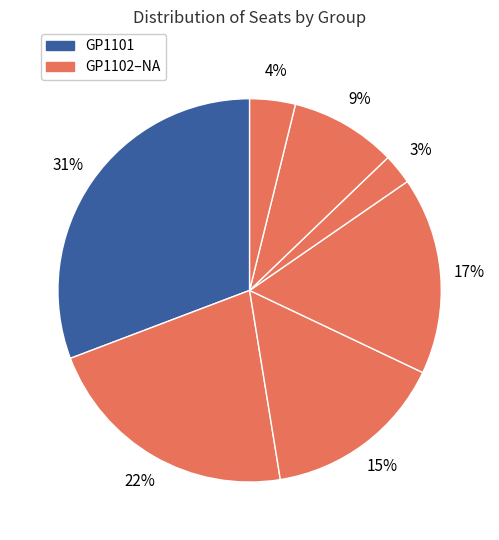

How many segments does this pie chart have?

7